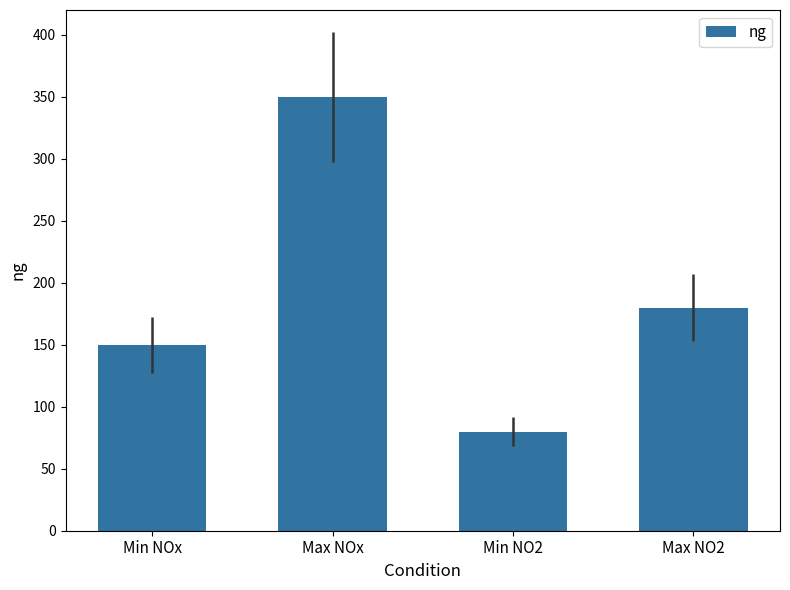

How many data points are less than 180?

2